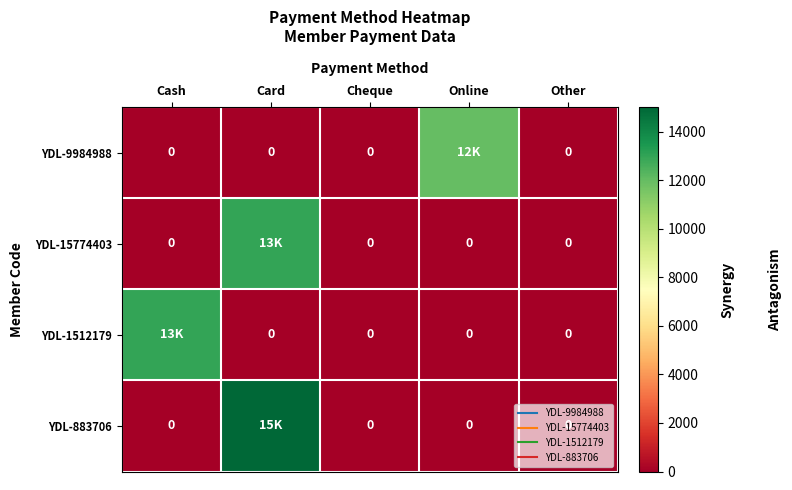

The YDL-9984988 series shows 6328 at Card. True or false?

False